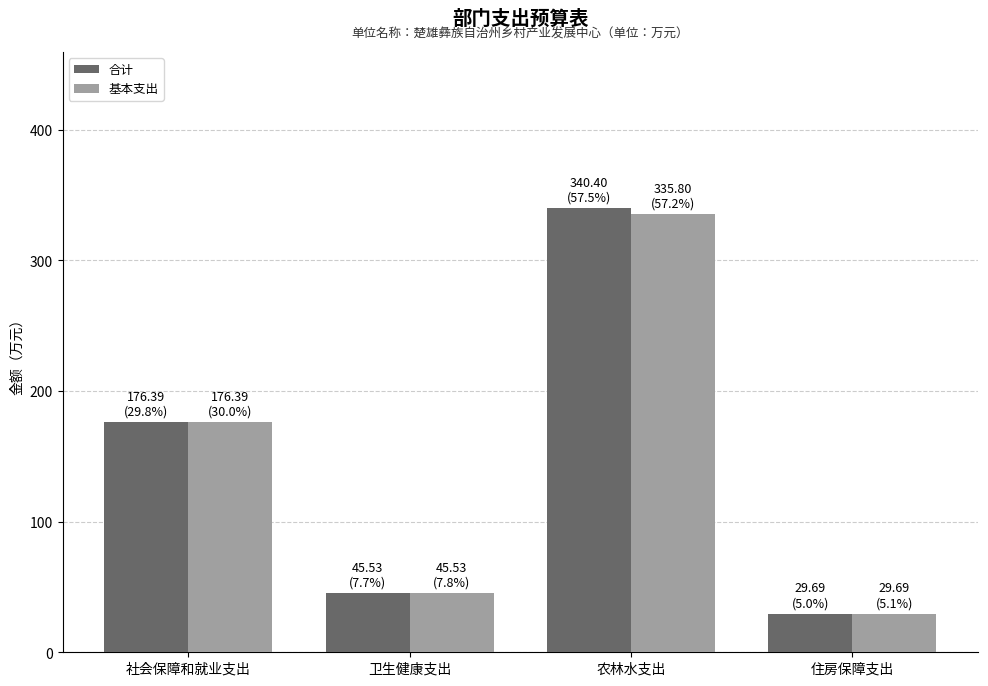

What is the label of the 3rd bar from the left?

农林水支出